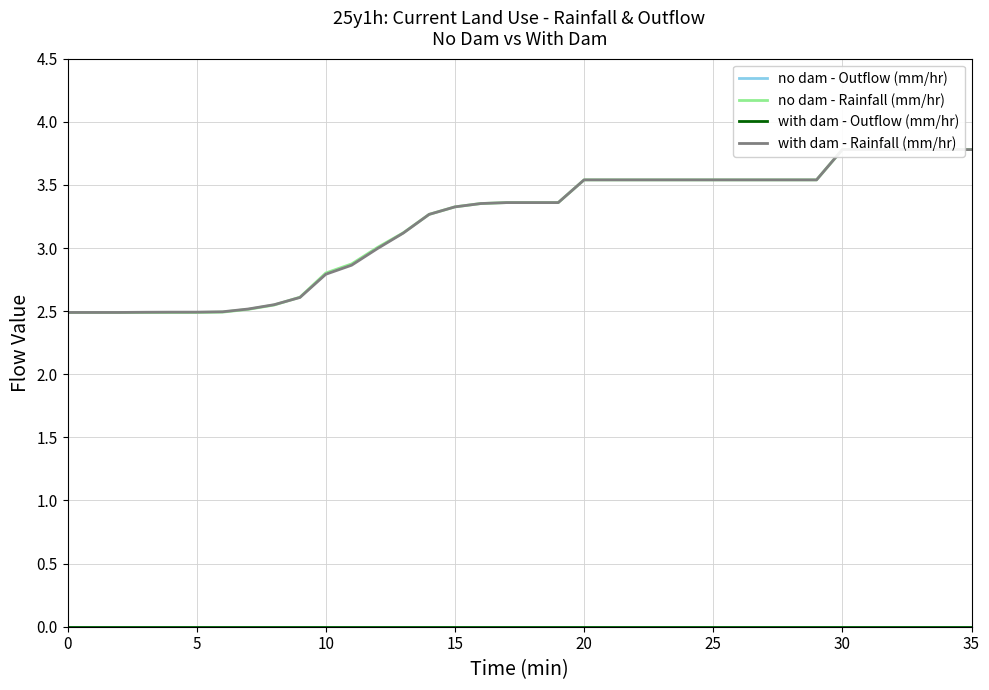

Which series has the largest range (max minus min)?

no dam - Rainfall (mm/hr)